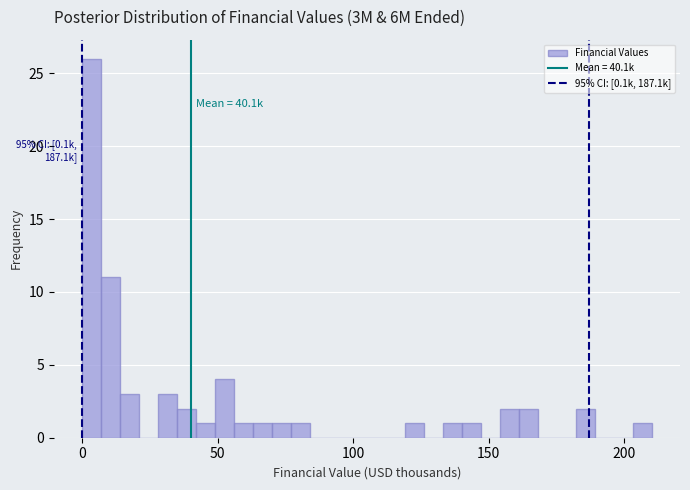

Around what value on the x-axis is the tallest bar? Give the approximate position of its centre, as read against the axis.

5